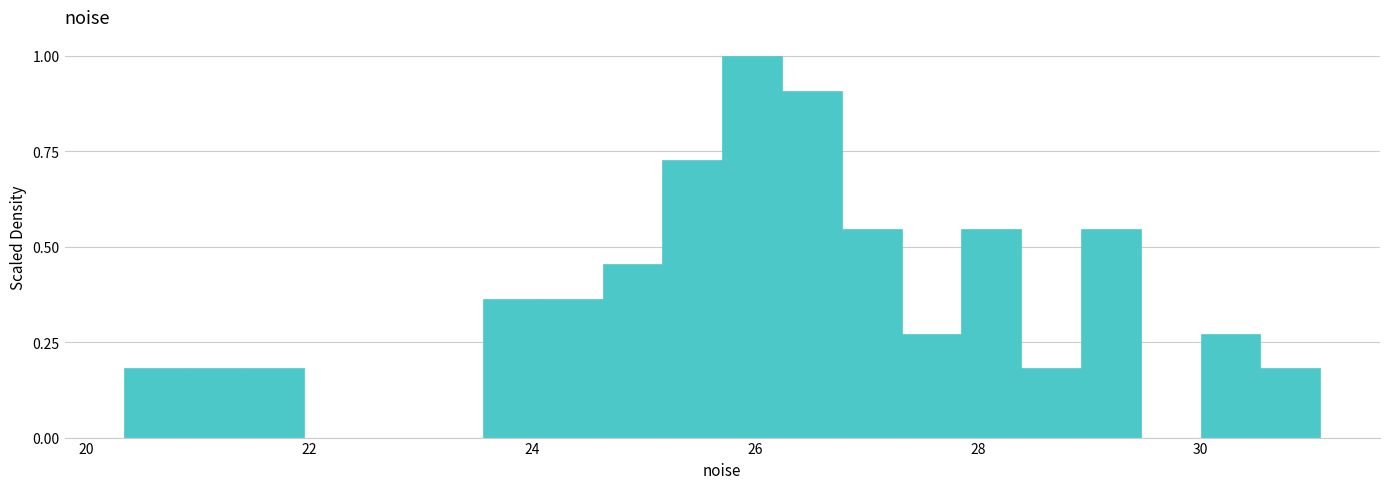

Around what value on the x-axis is the tallest bar? Give the approximate position of its centre, as read against the axis.

26.0